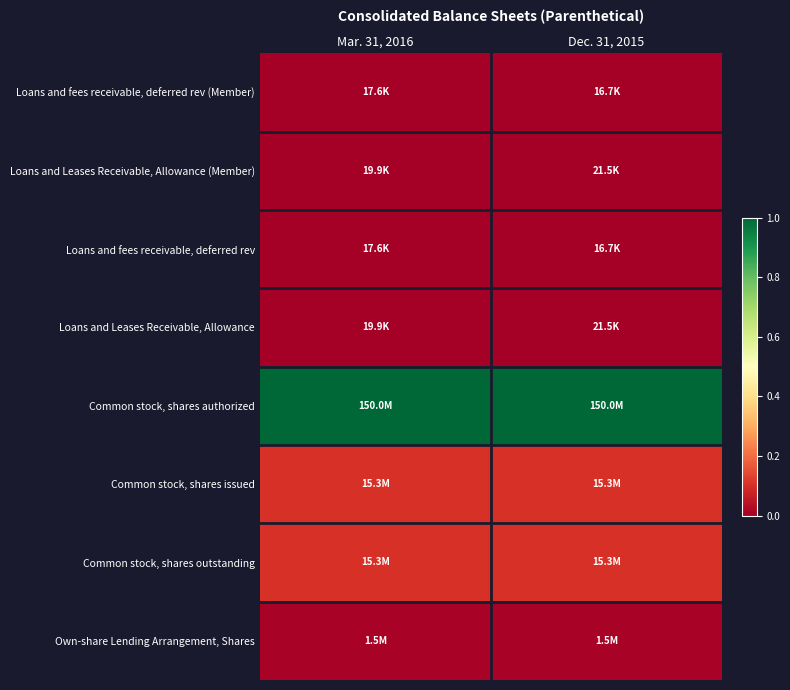

Reading left to right, extract all data points from this chart.

Loans and fees receivable, deferred rev (Member): Mar. 31, 2016=0.0	Dec. 31, 2015=0.0
Loans and Leases Receivable, Allowance (Member): Mar. 31, 2016=0.0	Dec. 31, 2015=0.0
Loans and fees receivable, deferred rev: Mar. 31, 2016=0.0	Dec. 31, 2015=0.0
Loans and Leases Receivable, Allowance: Mar. 31, 2016=0.0	Dec. 31, 2015=0.0
Common stock, shares authorized: Mar. 31, 2016=1.0	Dec. 31, 2015=1.0
Common stock, shares issued: Mar. 31, 2016=0.1	Dec. 31, 2015=0.1
Common stock, shares outstanding: Mar. 31, 2016=0.1	Dec. 31, 2015=0.1
Own-share Lending Arrangement, Shares: Mar. 31, 2016=0.0	Dec. 31, 2015=0.0